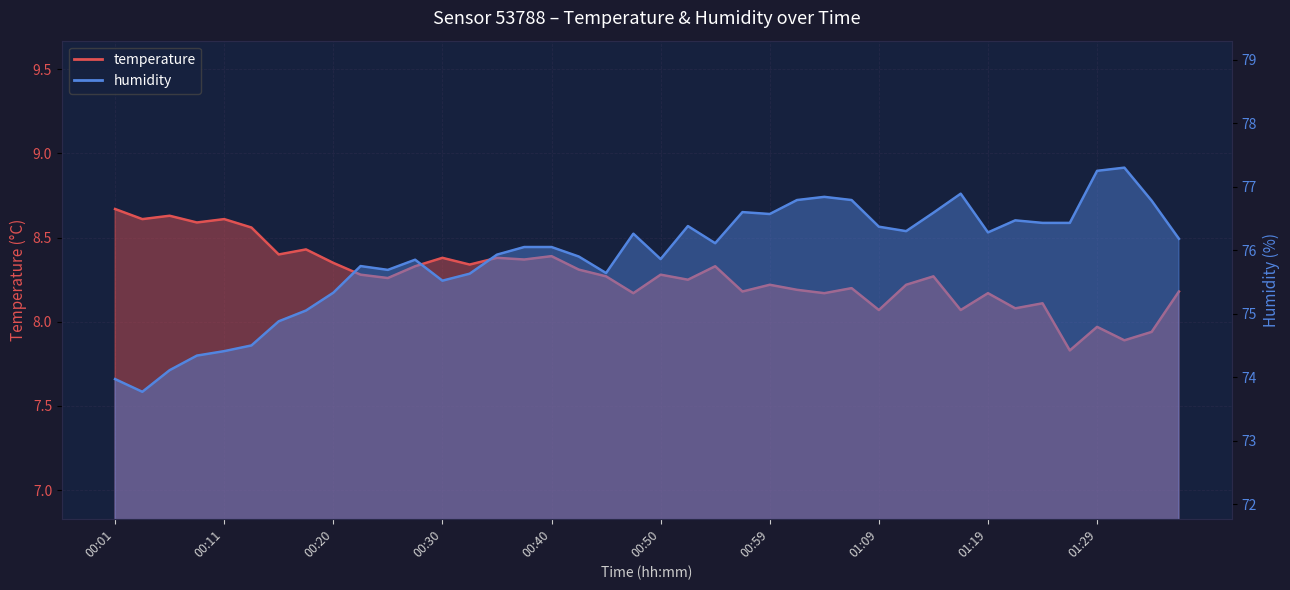

Which series changed the most between 00:16 and 01:21?

humidity